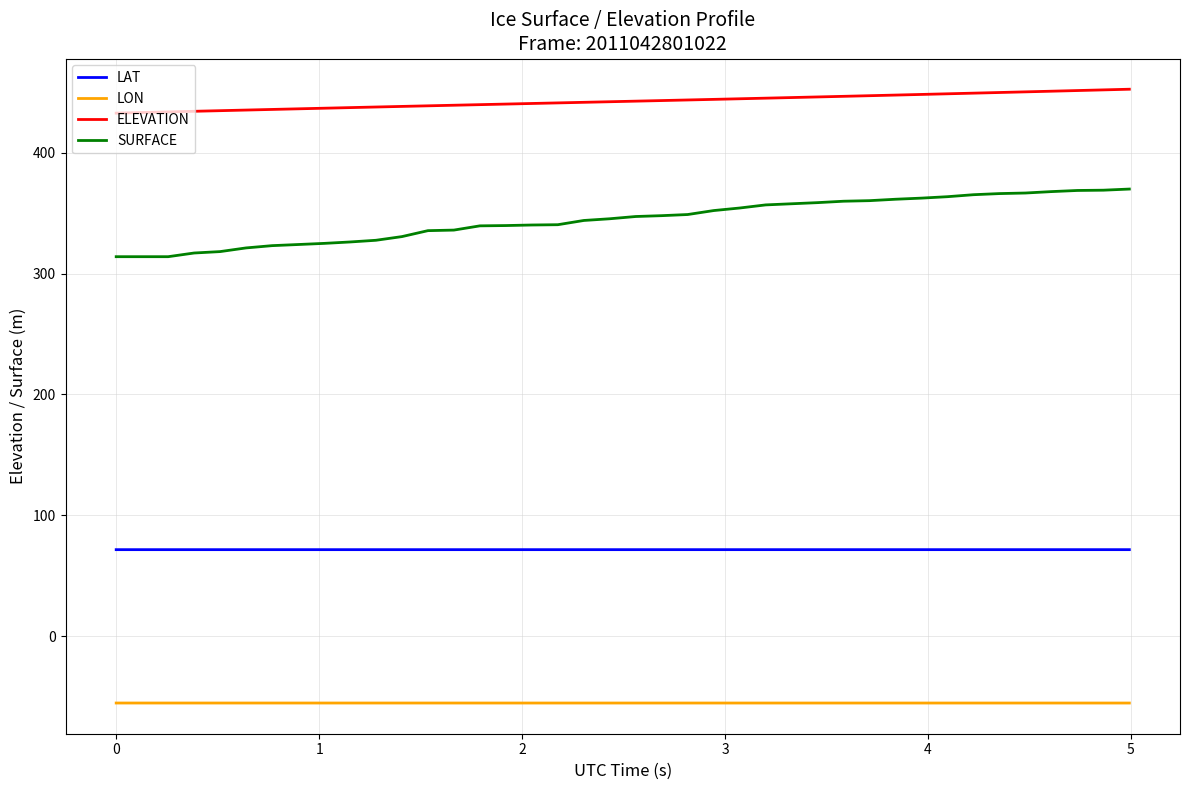

At how many categories does at least one series exceed 410?

40